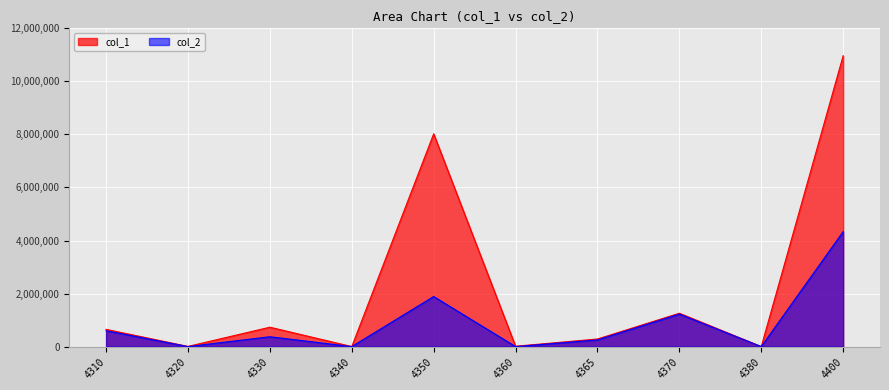

What is the difference between the maximum and minimum values in the col_2 series?

4333242